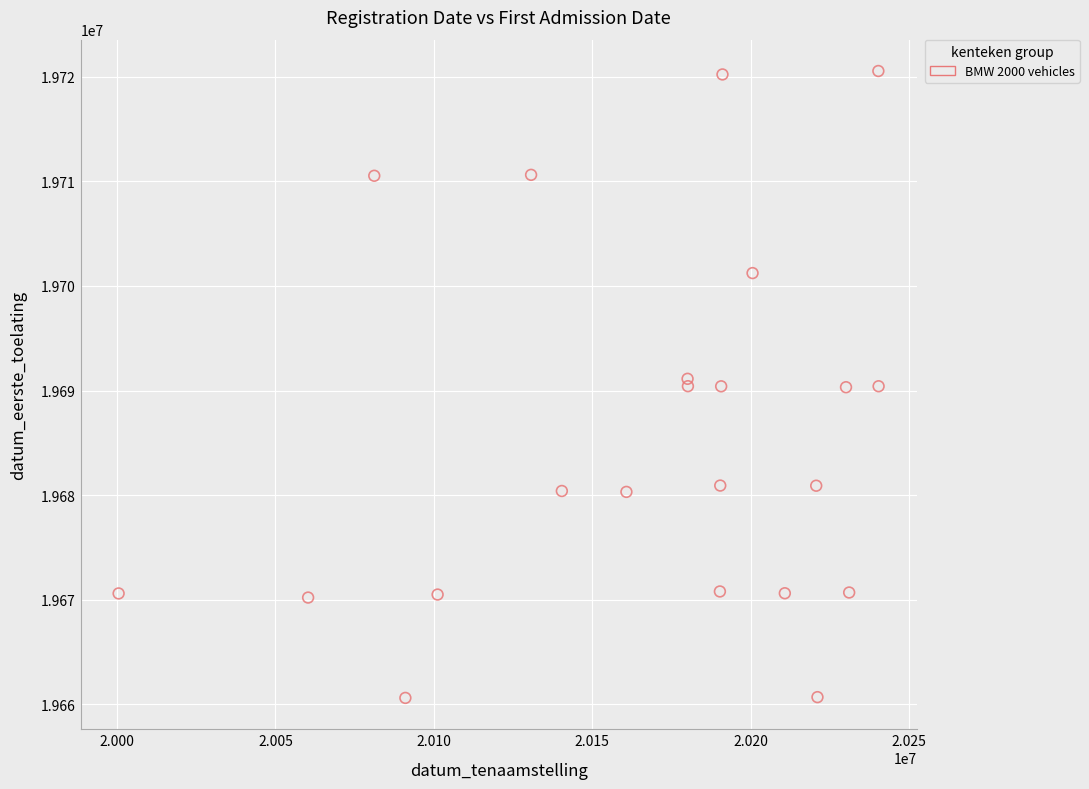

What is the range of X values (max minus min)?

239888